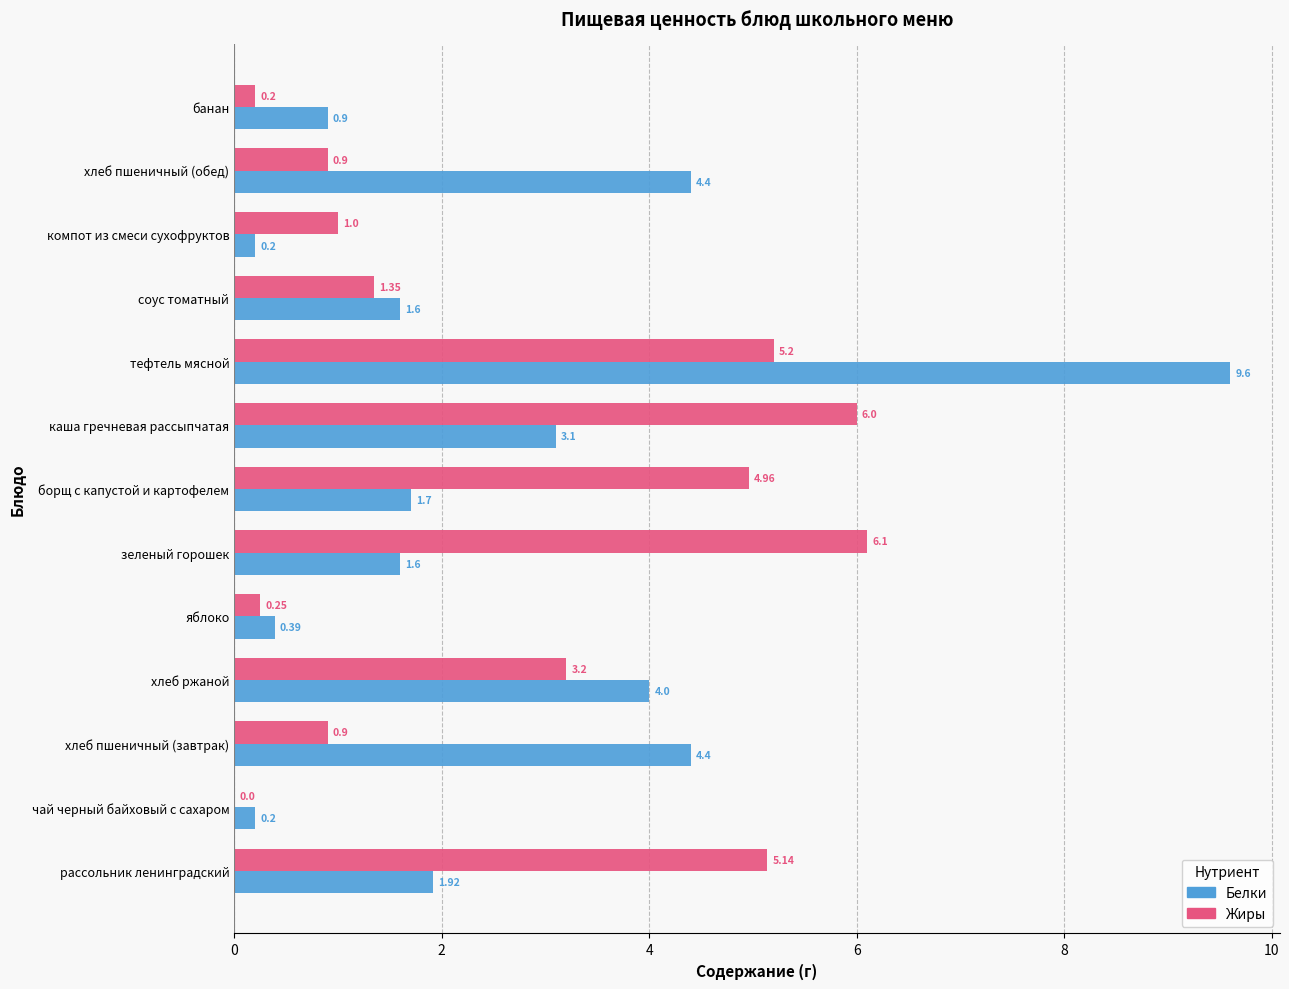

Between яблоко and тефтель мясной, which series saw the biggest shift?

Белки